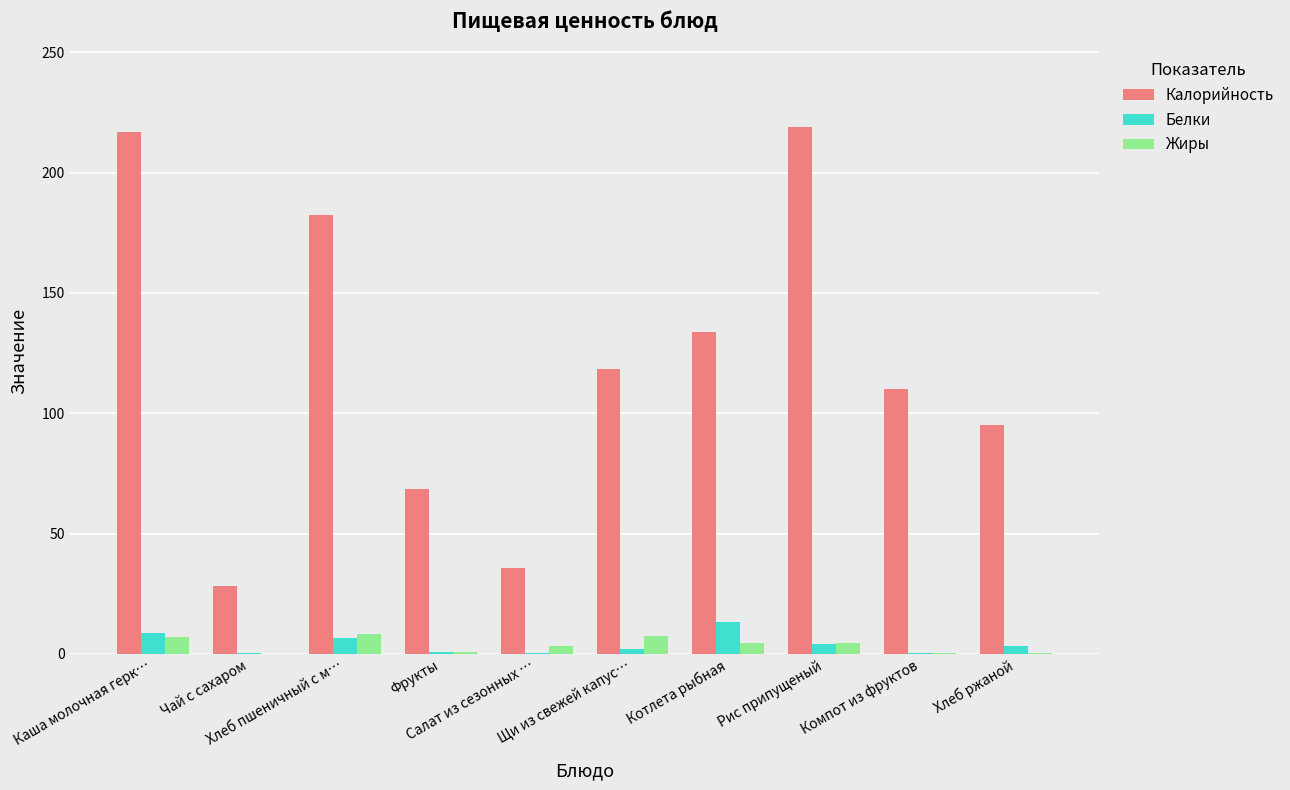

Which series has the largest total across all categories?

Калорийность